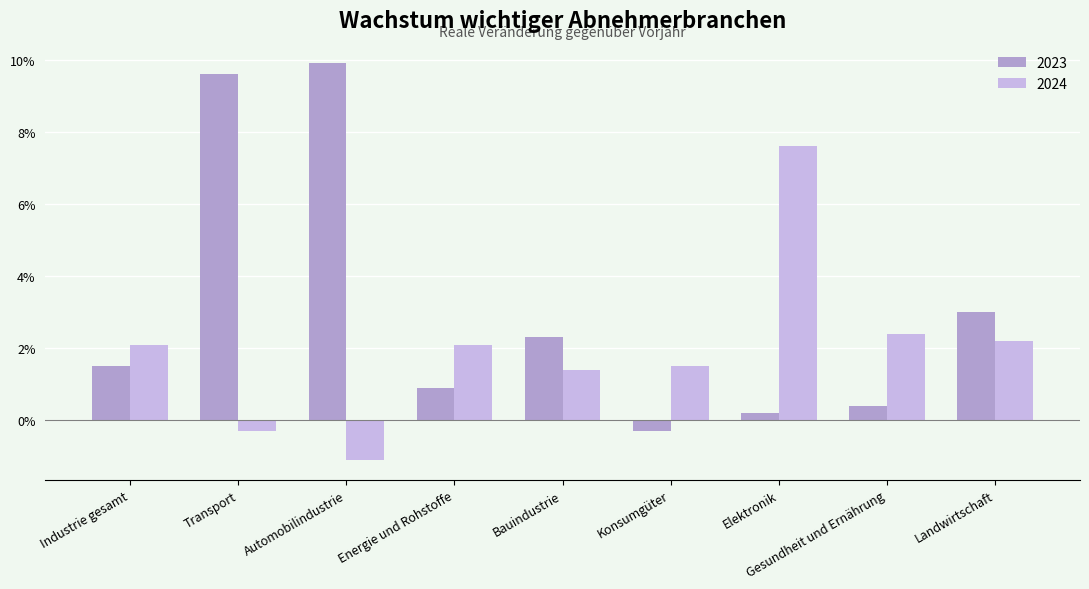

Are the bars grouped side by side (vs. stacked)?

Yes